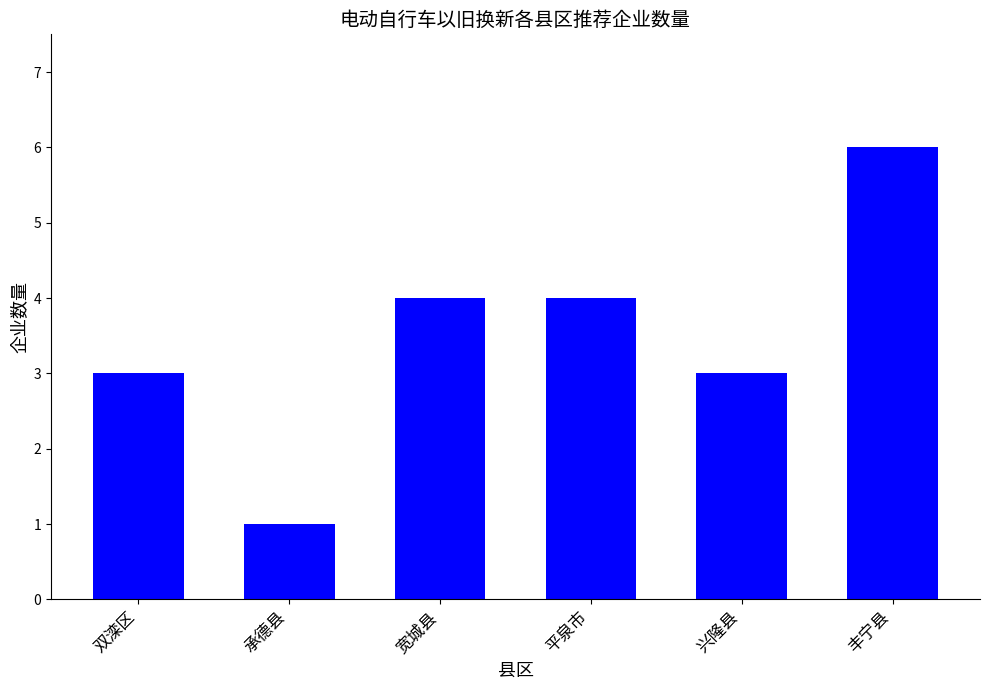

What position from the right is 丰宁县?

1